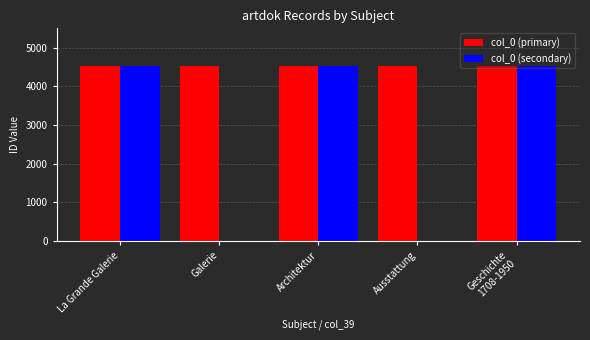

Which series has the largest total across all categories?

col_0 (primary)